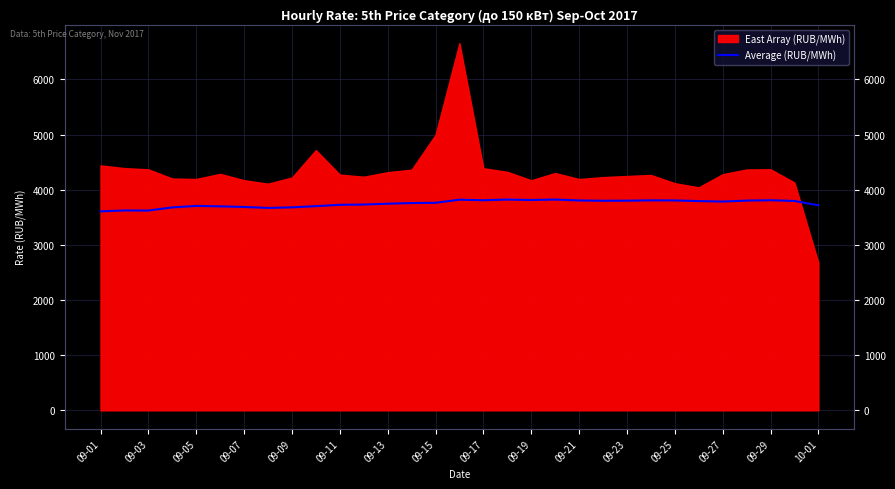

The value at 09-27 is 3784.8. True or false?

True